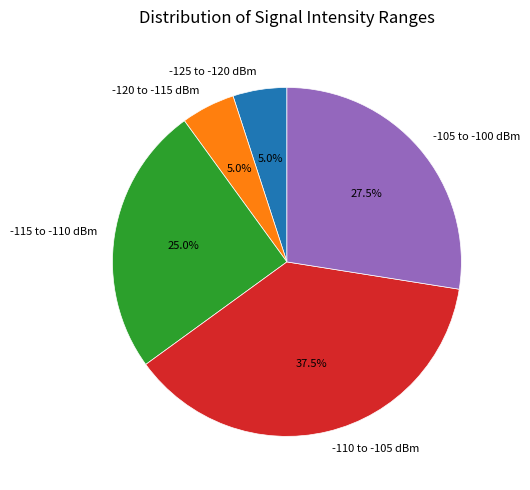

How much of the chart is everything except -120 to -115 dBm?

95.0%